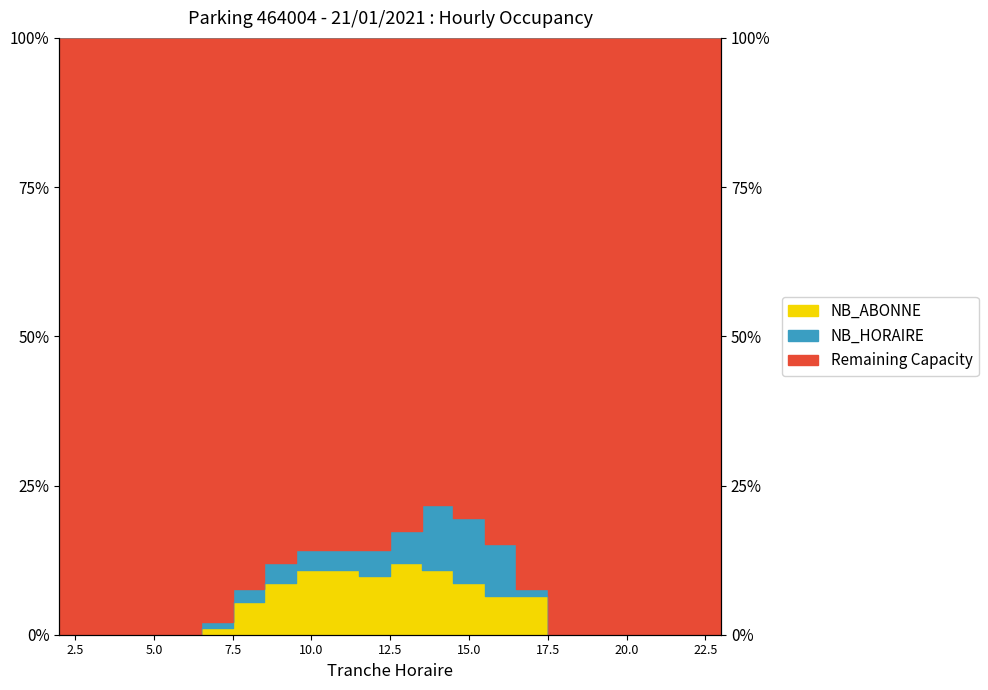

At which category does the data reach its first local peak?

13